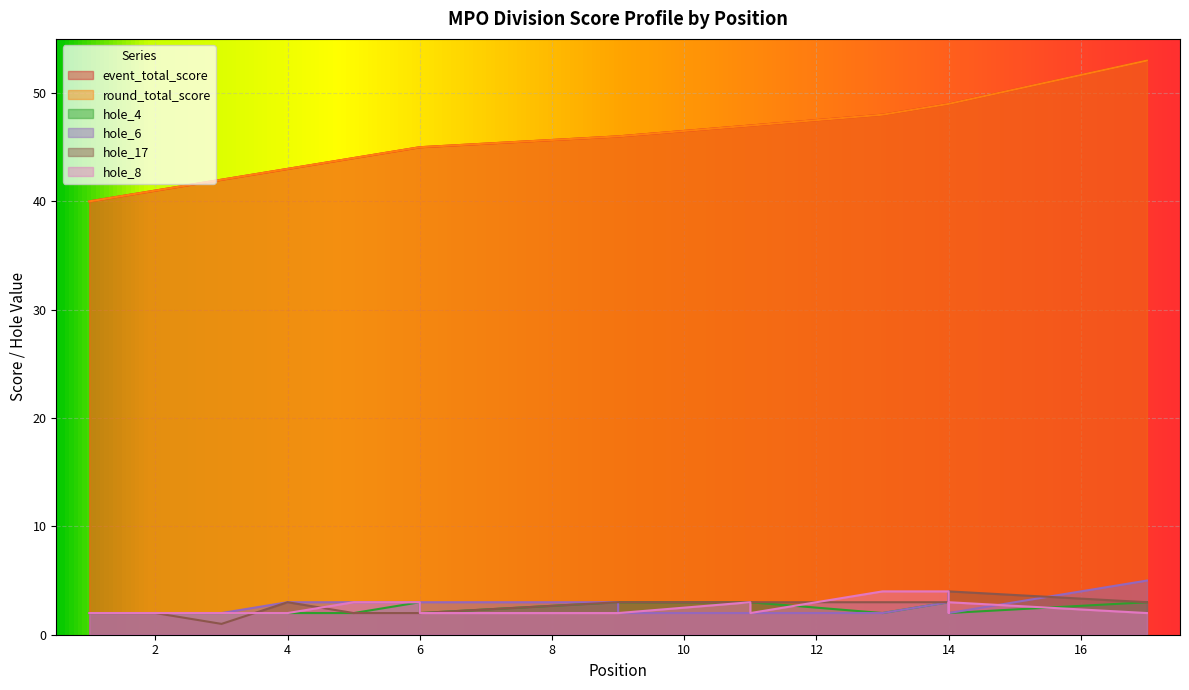

What is the difference between the second highest and minimum values in the hole_6 series?

2